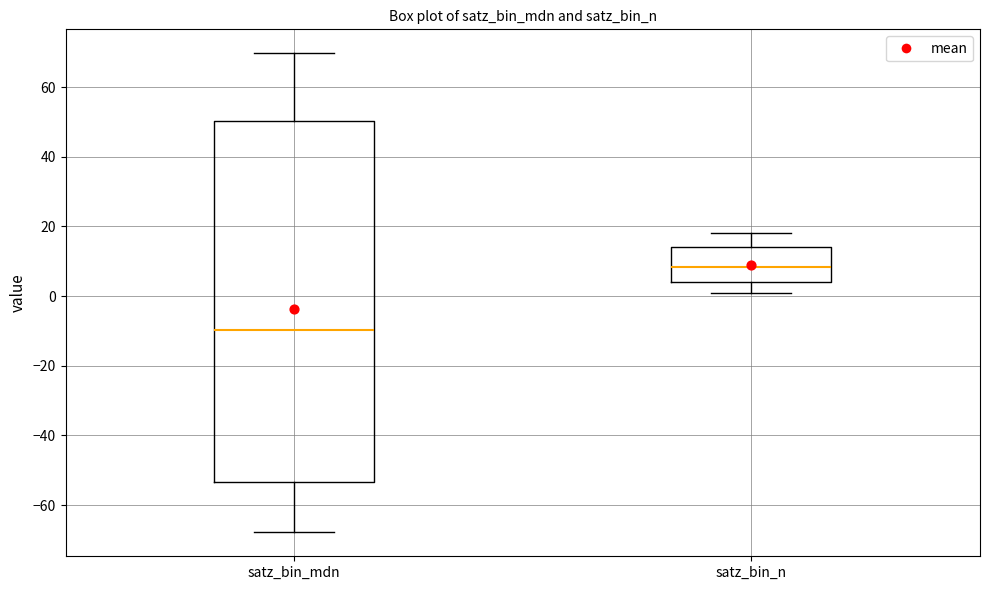

Where is the upper edge of the box for satz_bin_mdn on the y-axis? The values are not printed on the chart, so give them approximately, as read against the axis.

50